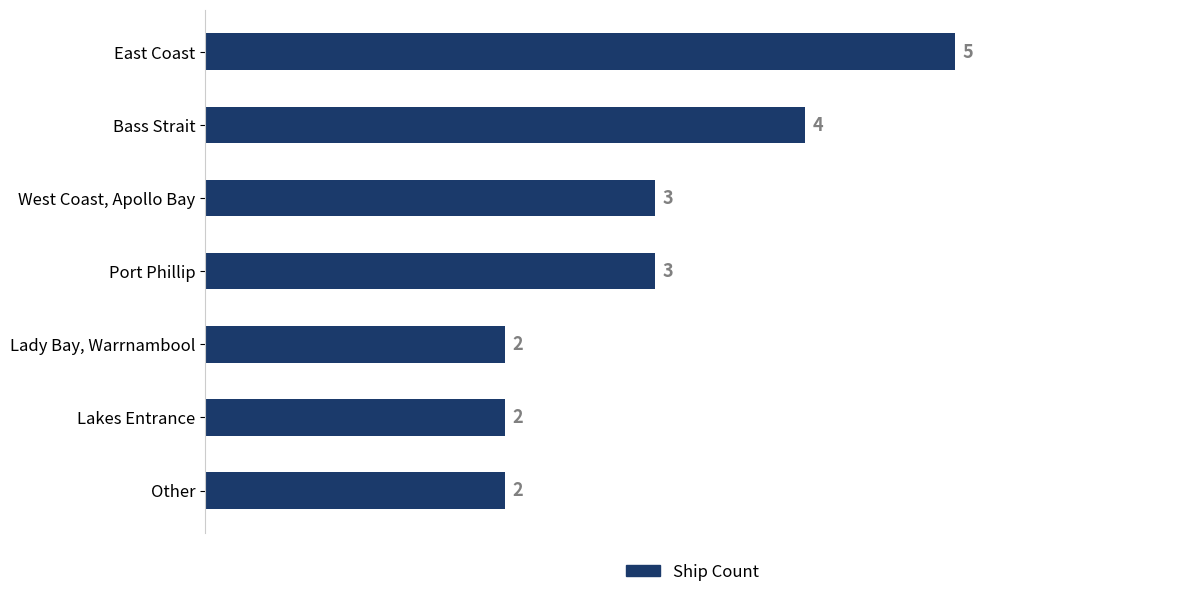

The chart shows a value of 6 at Bass Strait. True or false?

False